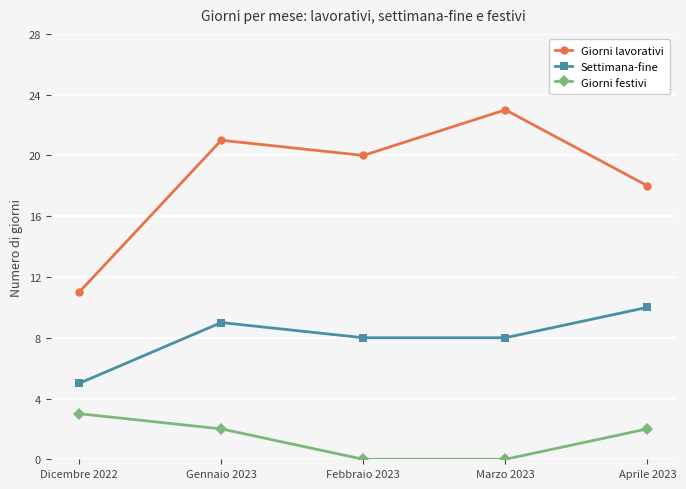

What are all the series names shown in the legend?

Giorni lavorativi, Settimana-fine, Giorni festivi